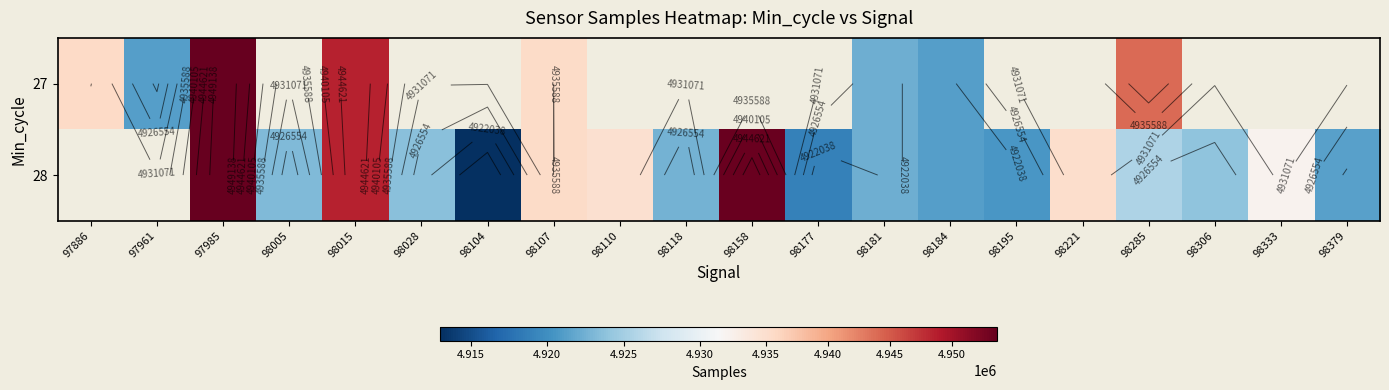

How many values in 28 are above zero?

18